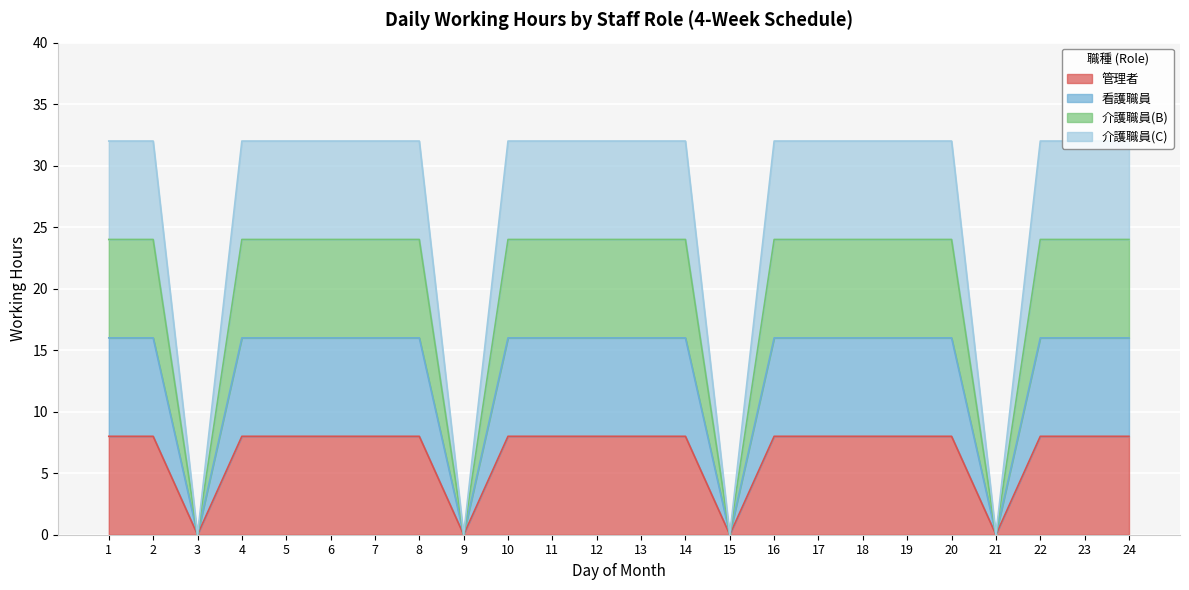

True or false: 管理者 has a value of 0 at 15.

True